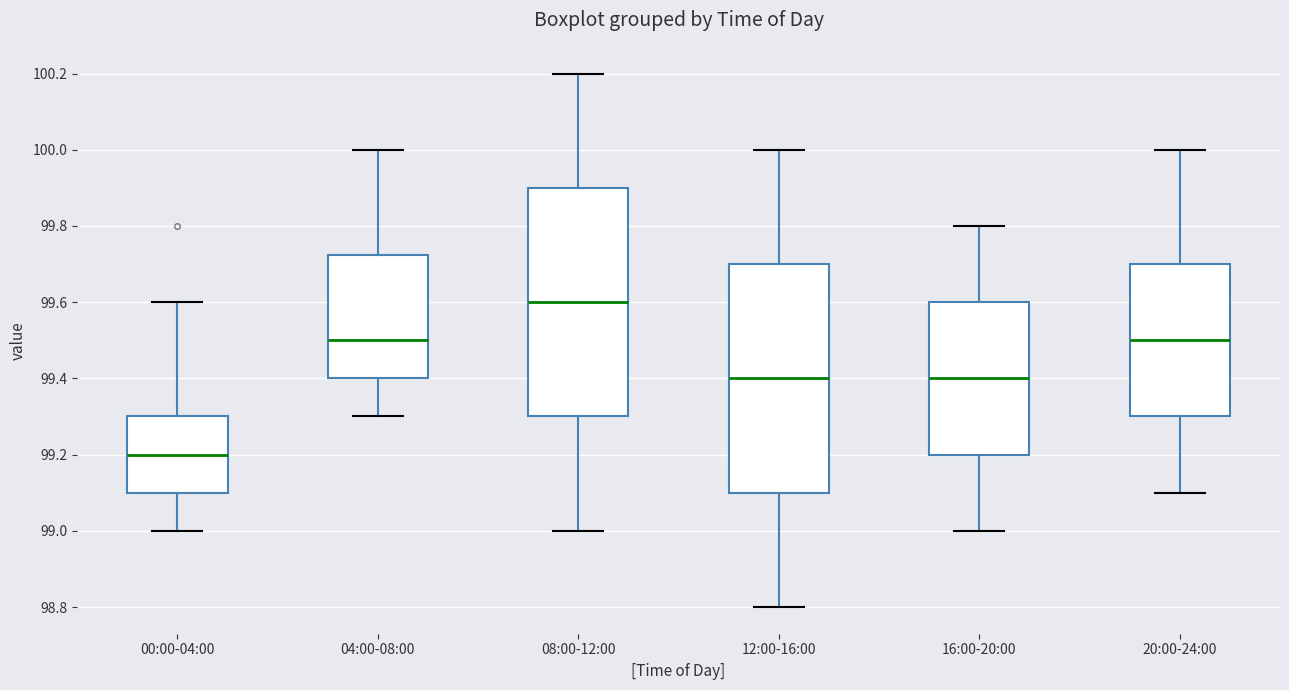

Which box has the lowest median line?

00:00-04:00